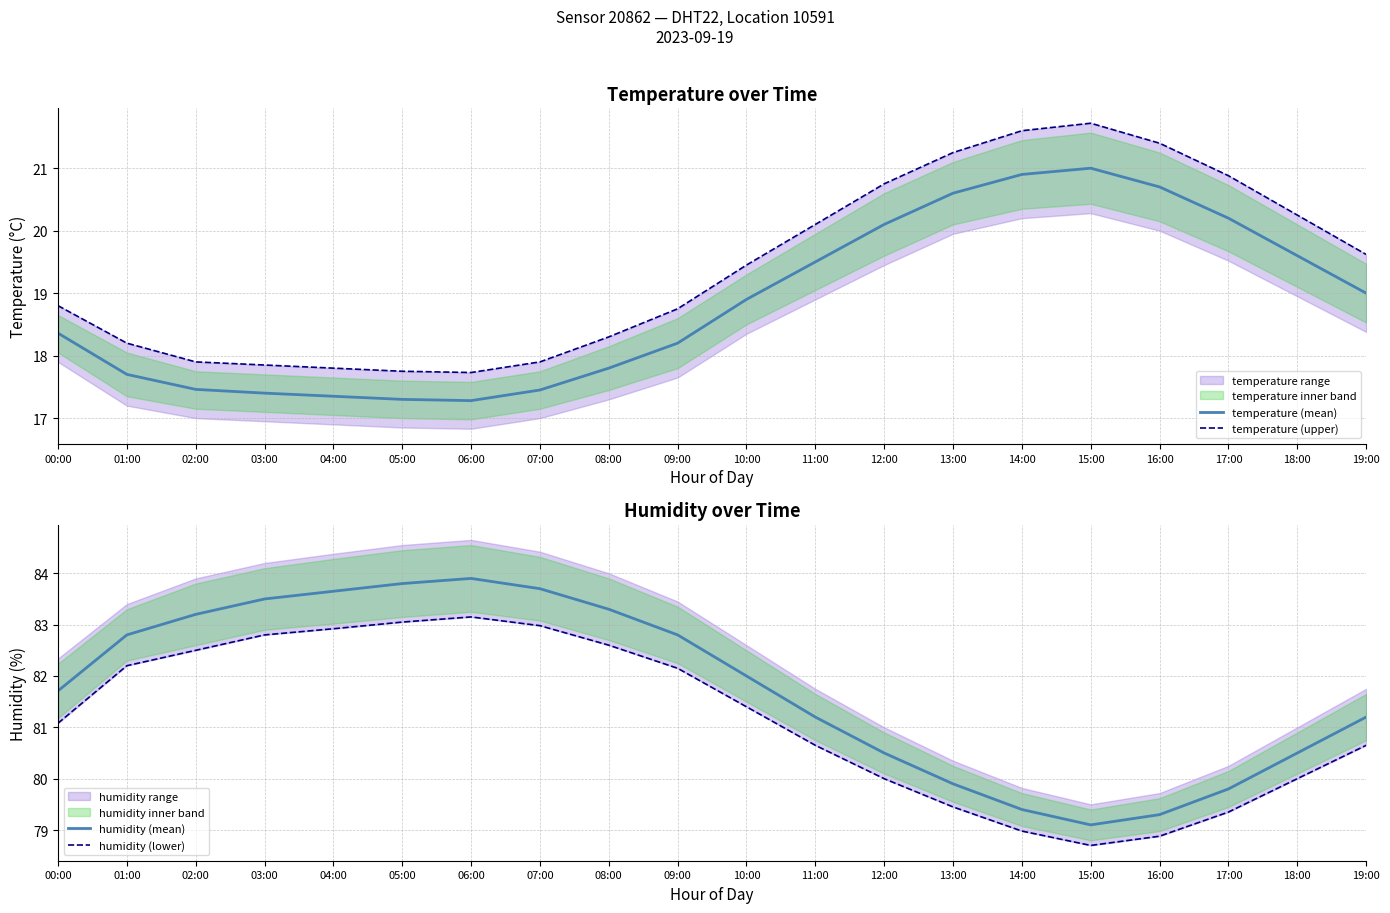

In humidity (mean), how many points are higher than both neighbors (excluding endpoints)?

1